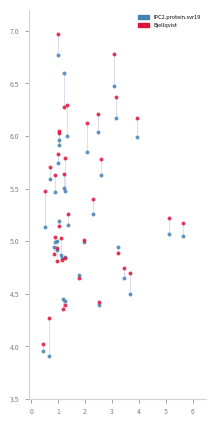

What are all the series names shown in the legend?

IPC2.protein.svr19, Bjellqvist